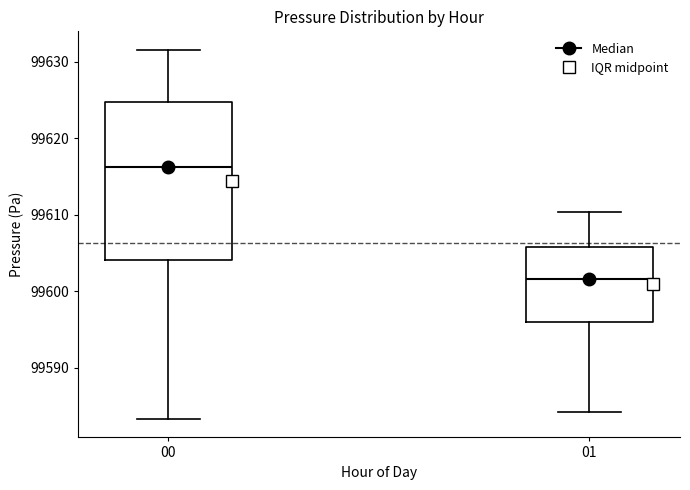

Where does the upper whisker of the box at x = 01 end on the y-axis? The values are not printed on the chart, so give them approximately, as read against the axis.

99610